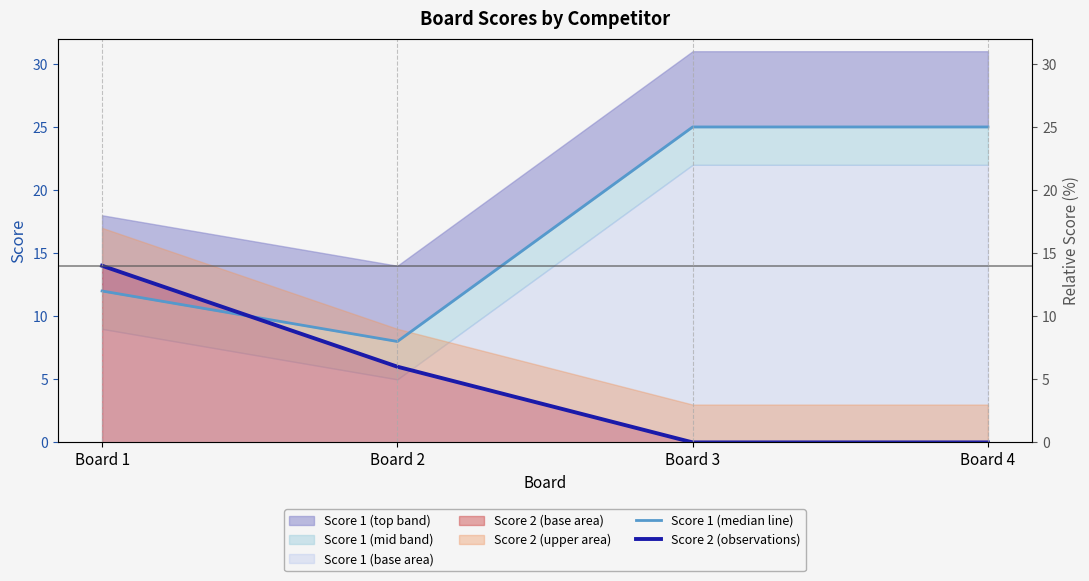

Which series has the widest spread of values?

Score 1 (median line)